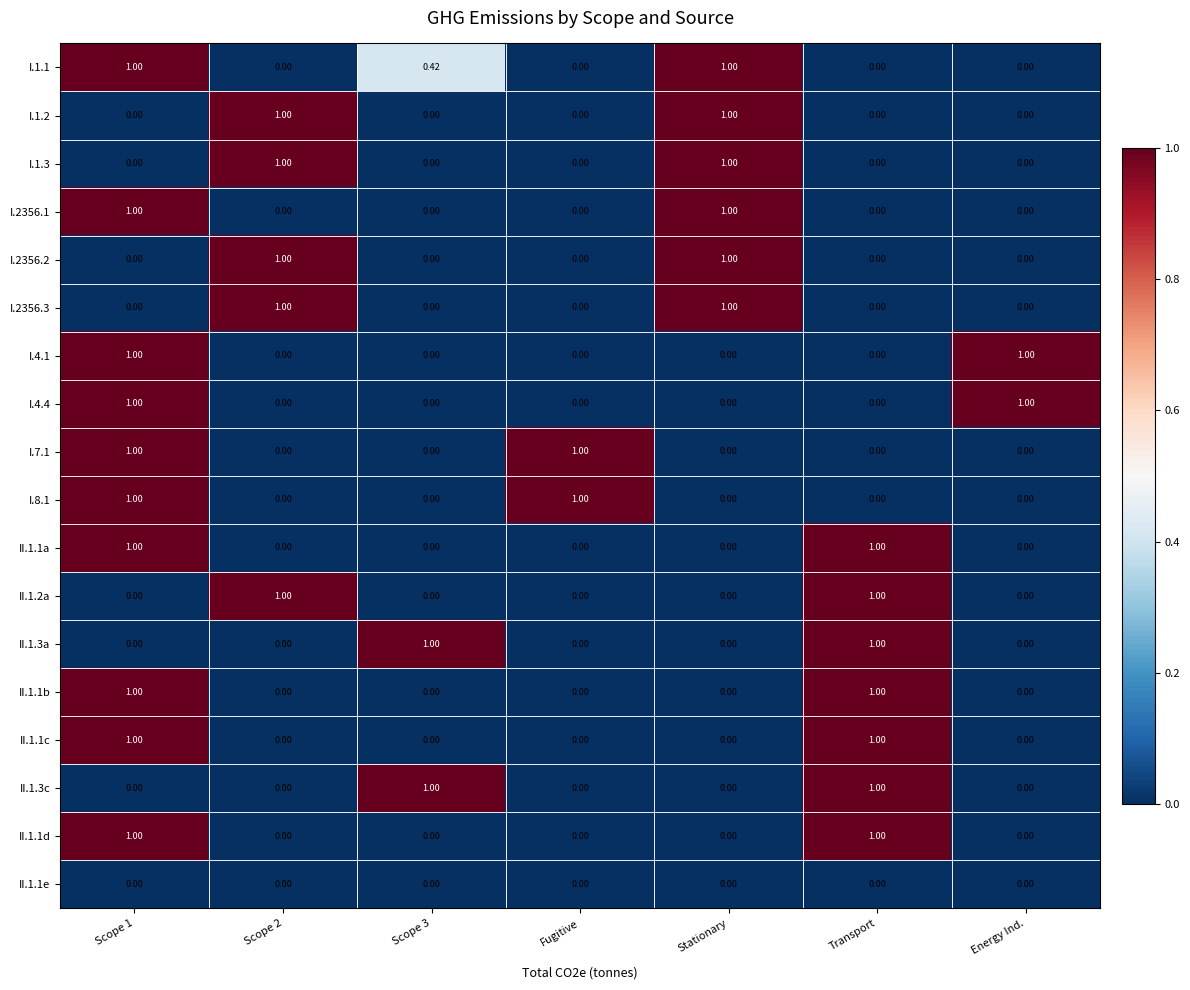

How many data points does each series have?

7